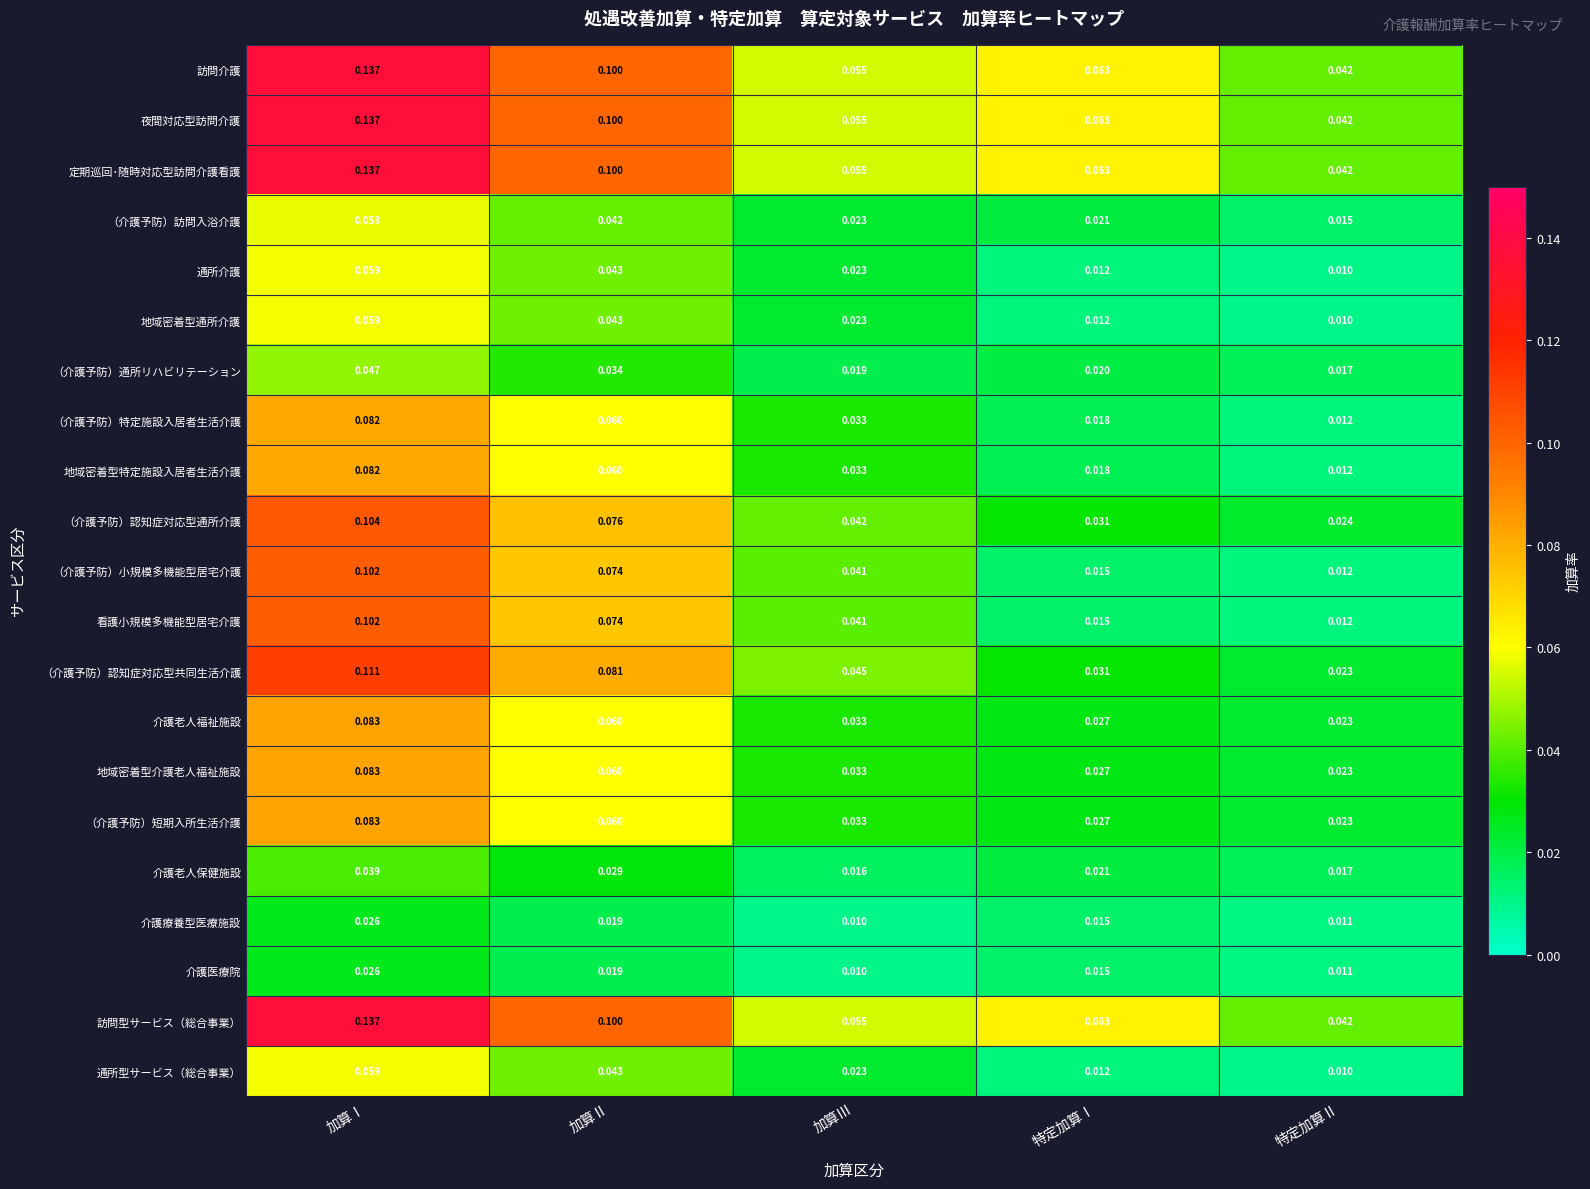

Which category has the highest value in the （介護予防）通所リハビリテーション series?

加算Ⅰ